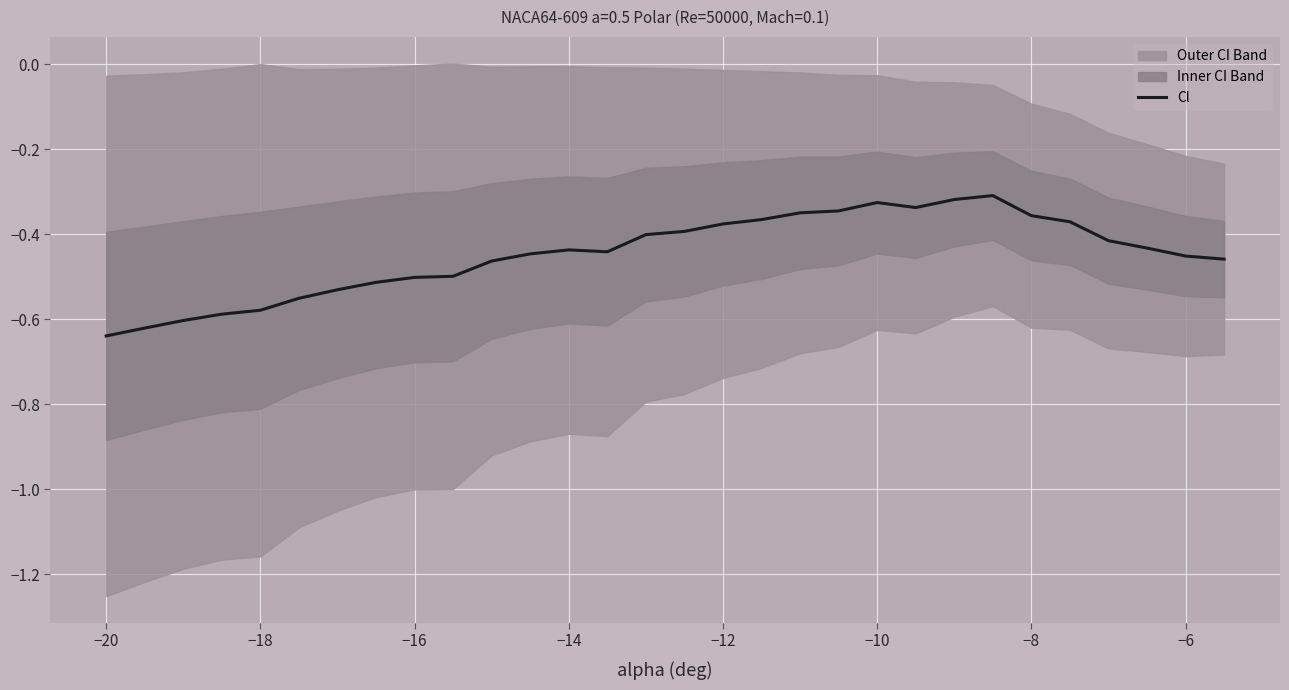

How many points are lower than both their immediate neighbors (excluding endpoints)?

2